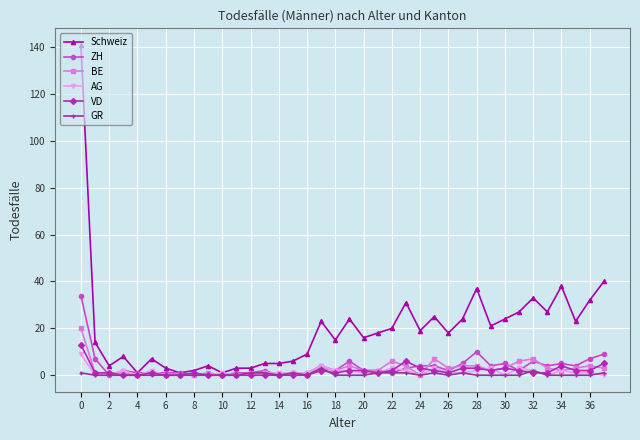

True or false: BE has more than 1 points higher than both neighbors.

True